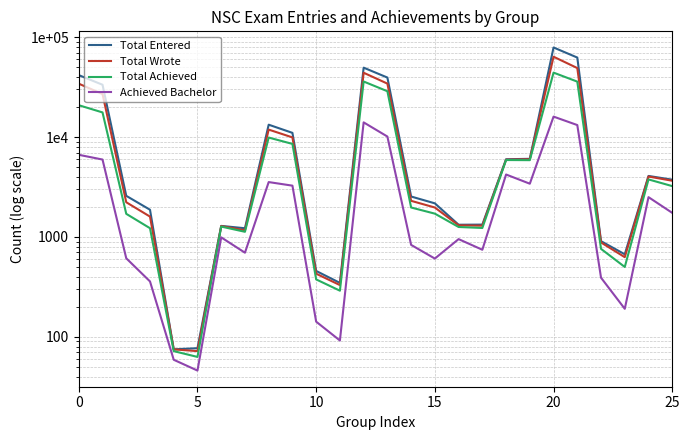

What is the highest value of the Total Achieved series?

44189